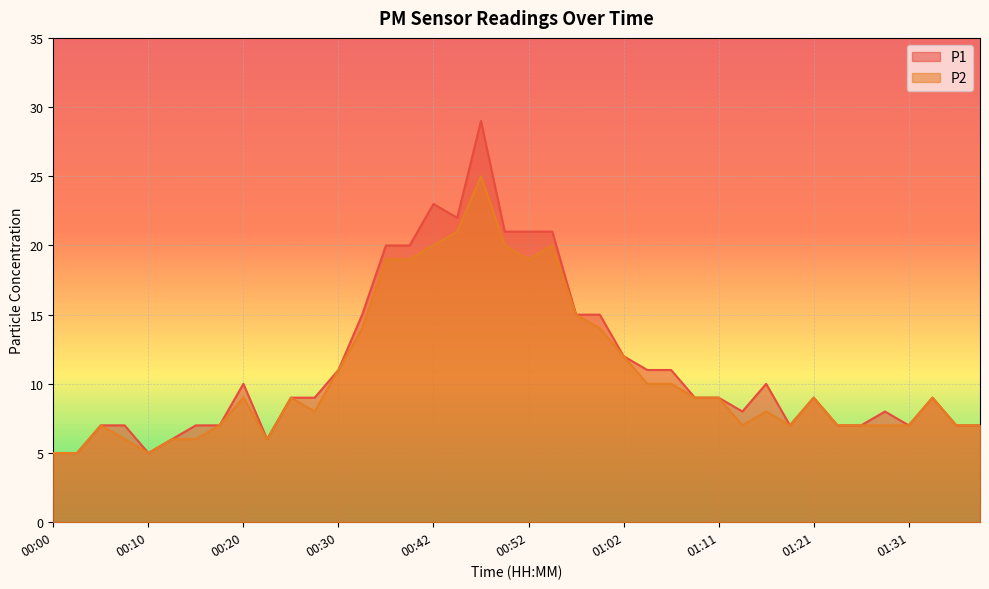

Where does the P2 series first go above 9?

00:30